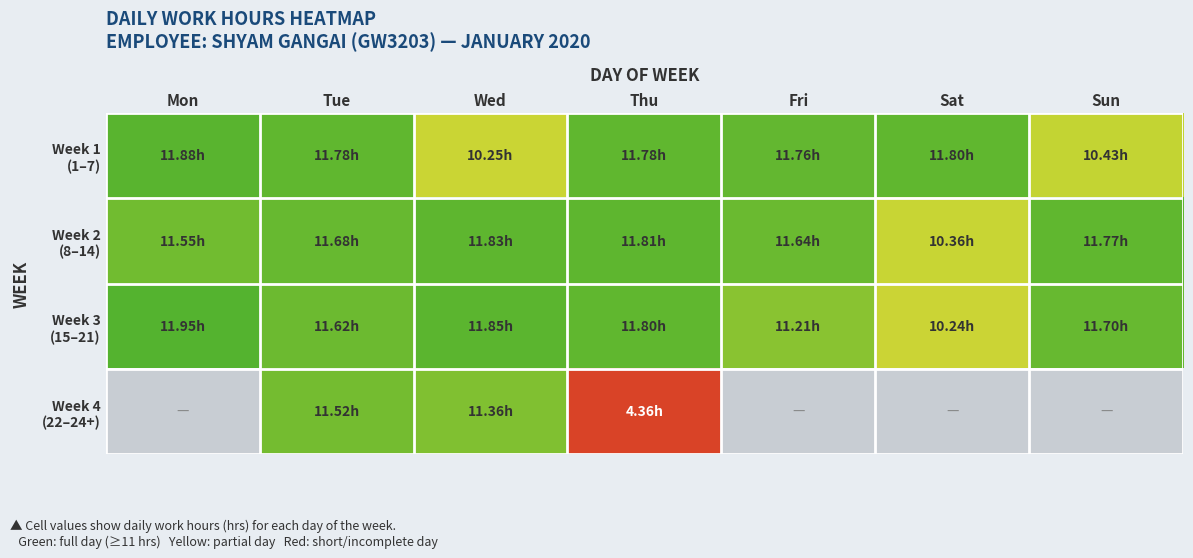

Count the number of data series in this chart.

4